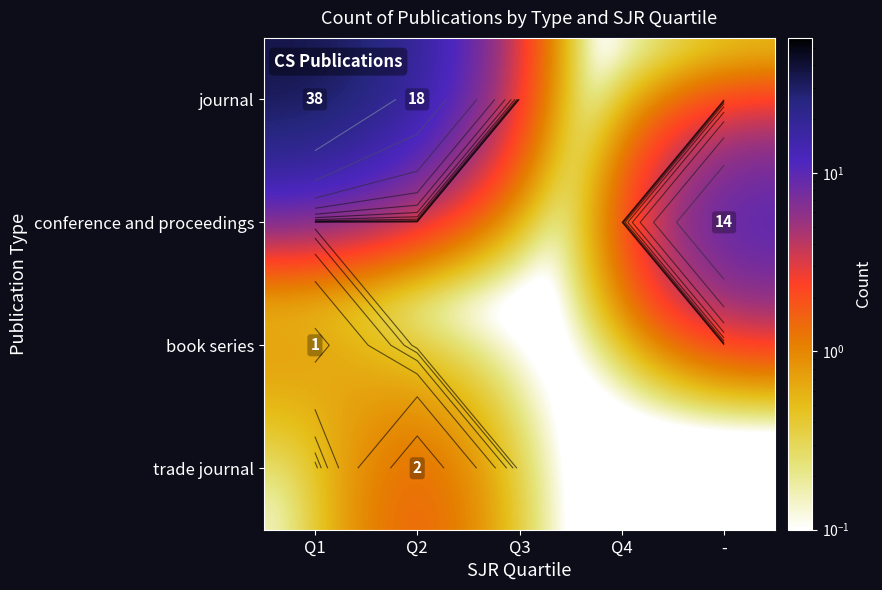

What value does the book series series have at Q1?

1.0